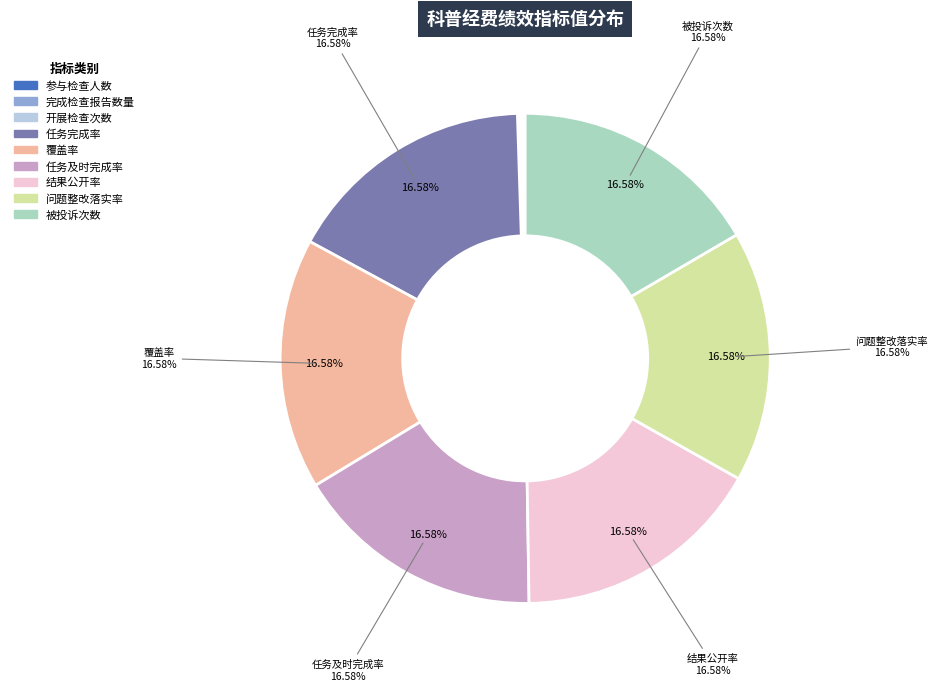

Is it true that 检查（核查）覆盖率 is 17% of the pie?

True